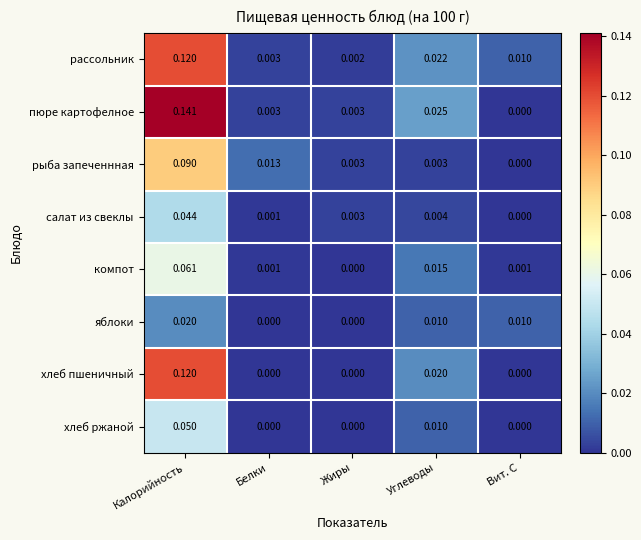

At which category is the sum across all series the highest?

Калорийность